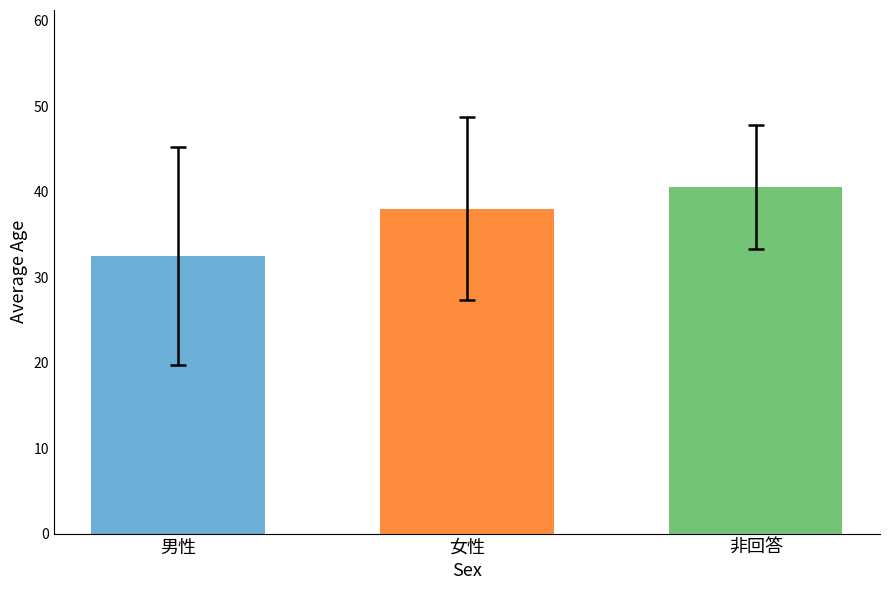

Reading left to right, extract all data points from this chart.

32.5	38.0	40.5